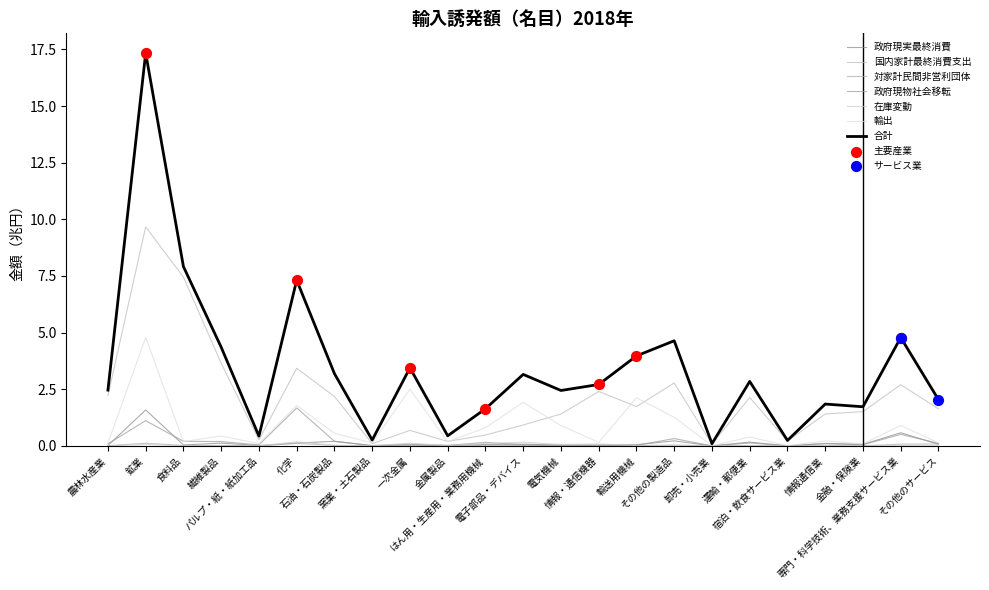

At how many categories does at least one series exceed 5?

3